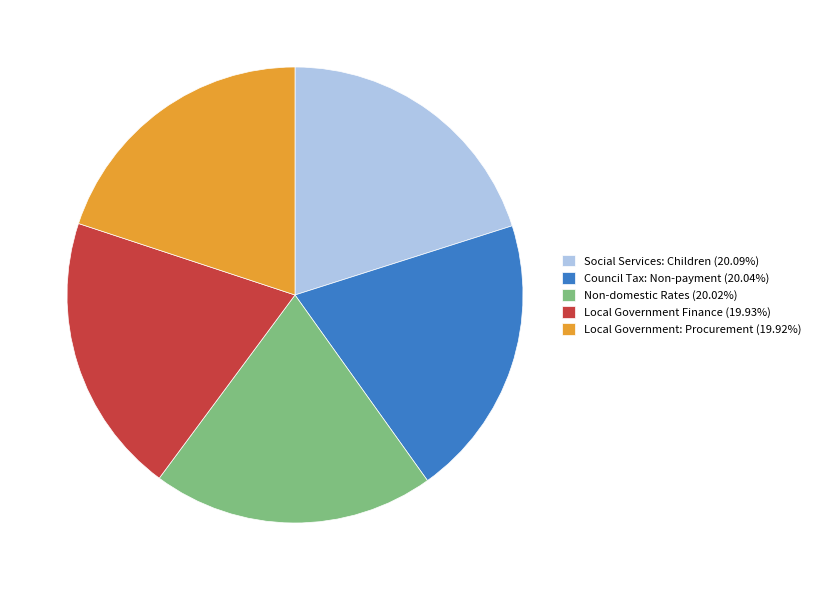

Combined, do Local Government Finance (19.93%) and Council Tax: Non-payment (20.04%) account for over 50%?

No